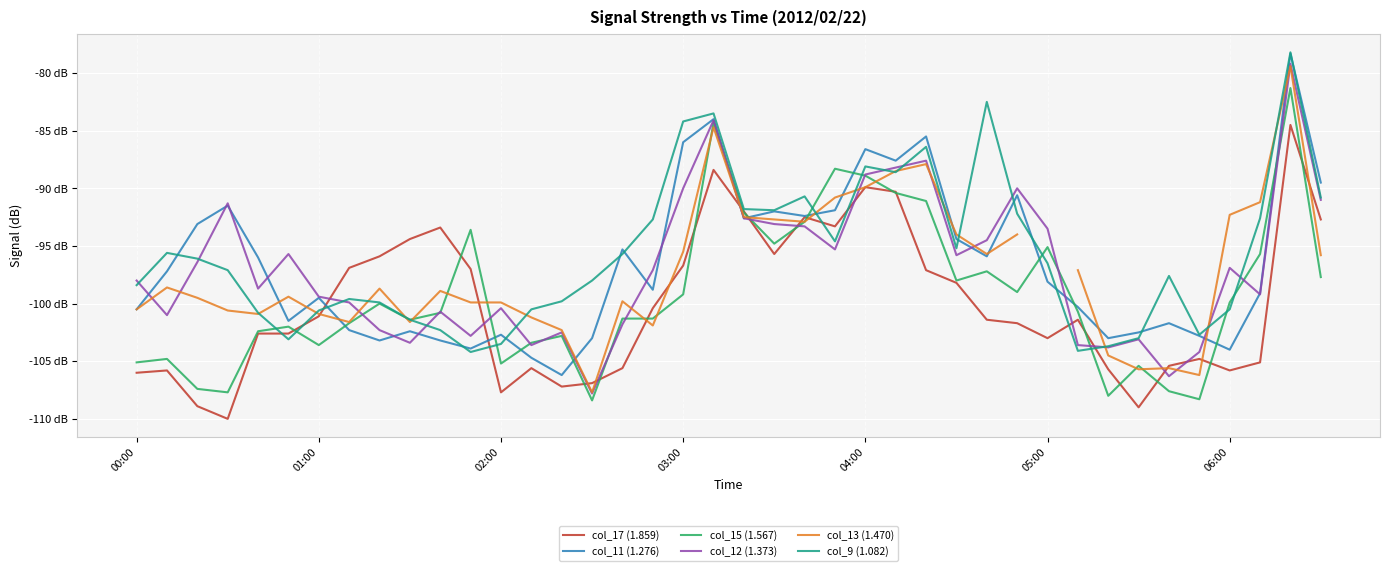

How many series are shown in this chart?

6